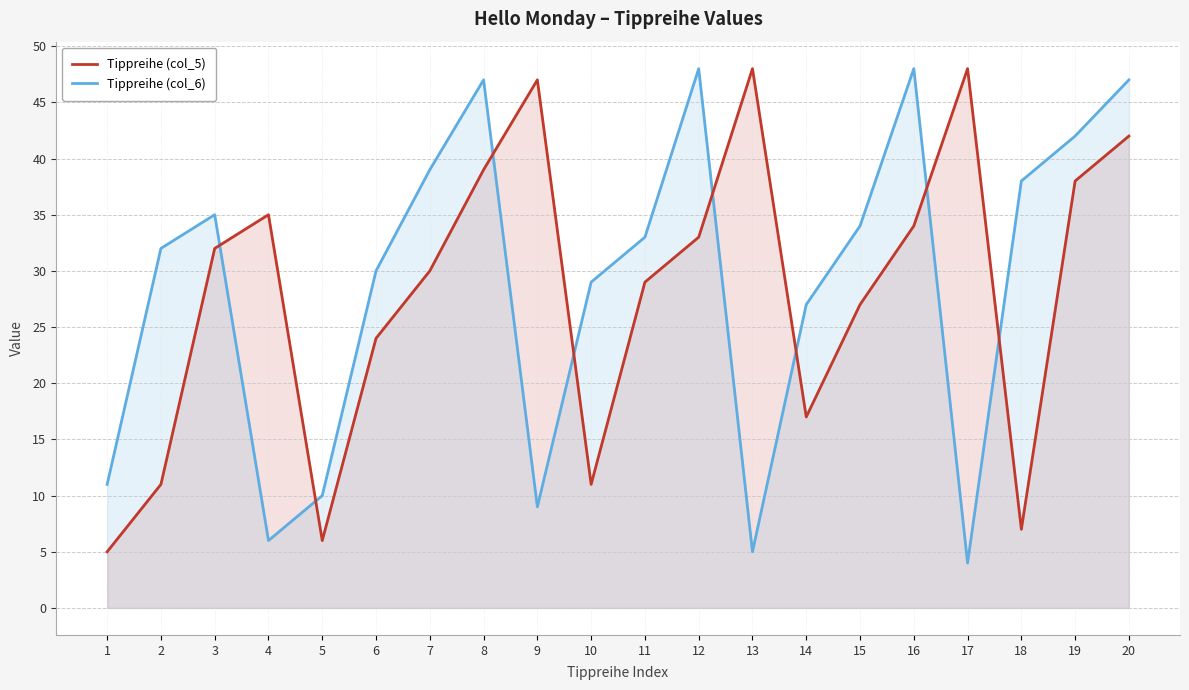

Which series has the largest range (max minus min)?

Tippreihe (col_6)